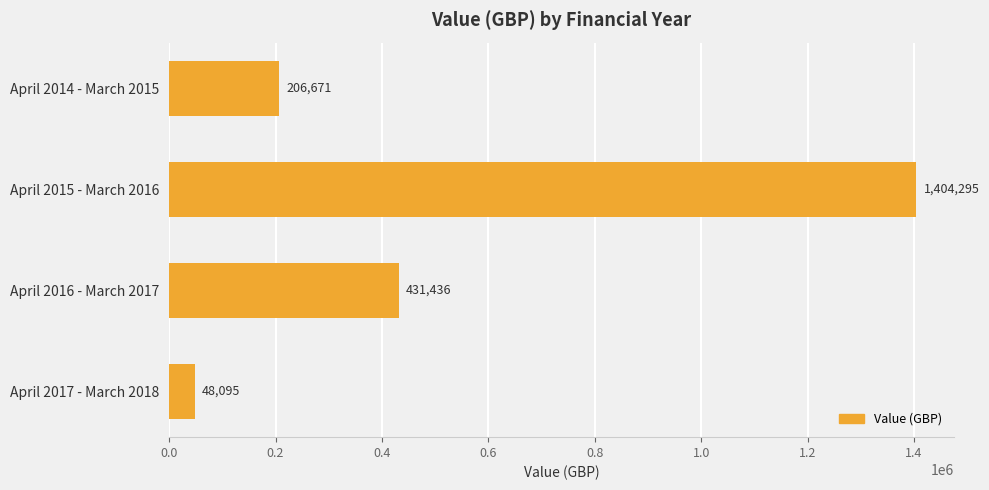

What is the maximum value shown in the chart?

1404295